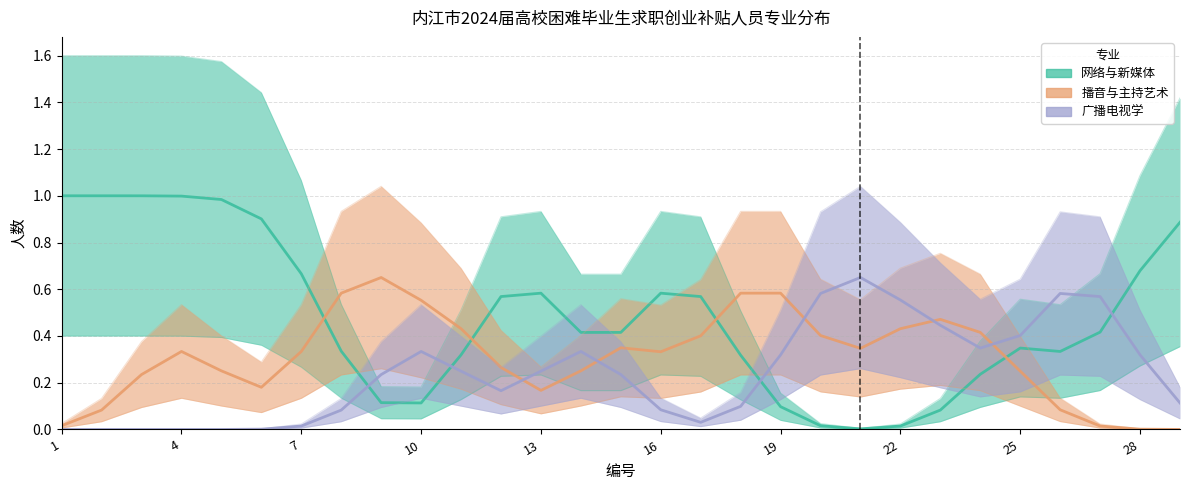

True or false: 广播电视学 and 播音与主持艺术 cross at least once.

True